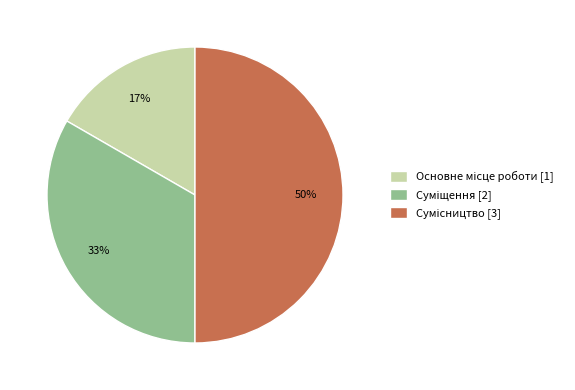

To the nearest percent, what is the average slice percentage?

33%